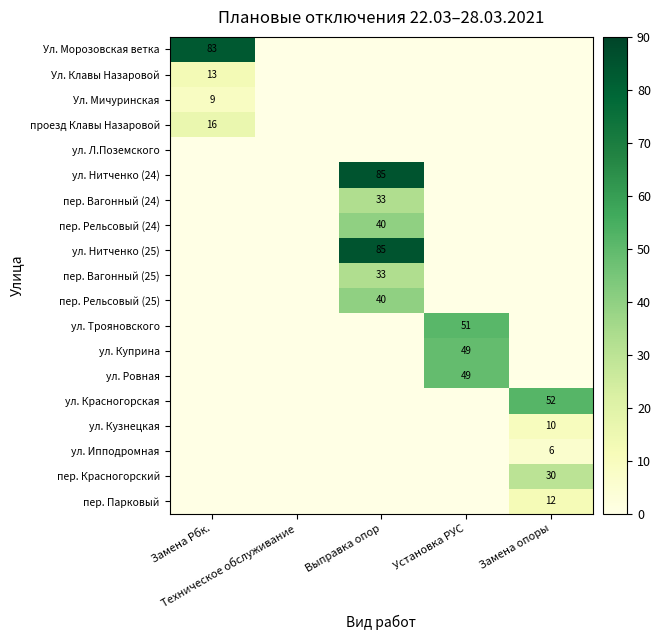

At Замена Рбк., list the series in order from largest to smallest.

Ул. Морозовская ветка, проезд Клавы Назаровой, Ул. Клавы Назаровой, Ул. Мичуринская, ул. Л.Поземского, ул. Нитченко (24), пер. Вагонный (24), пер. Рельсовый (24), ул. Нитченко (25), пер. Вагонный (25), пер. Рельсовый (25), ул. Трояновского, ул. Куприна, ул. Ровная, ул. Красногорская, ул. Кузнецкая, ул. Ипподромная, пер. Красногорский, пер. Парковый